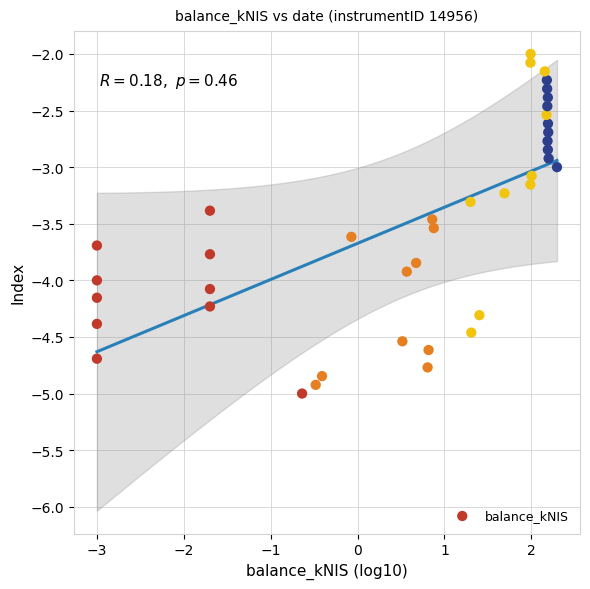

What is the range of Y values (max minus min)?

3.0